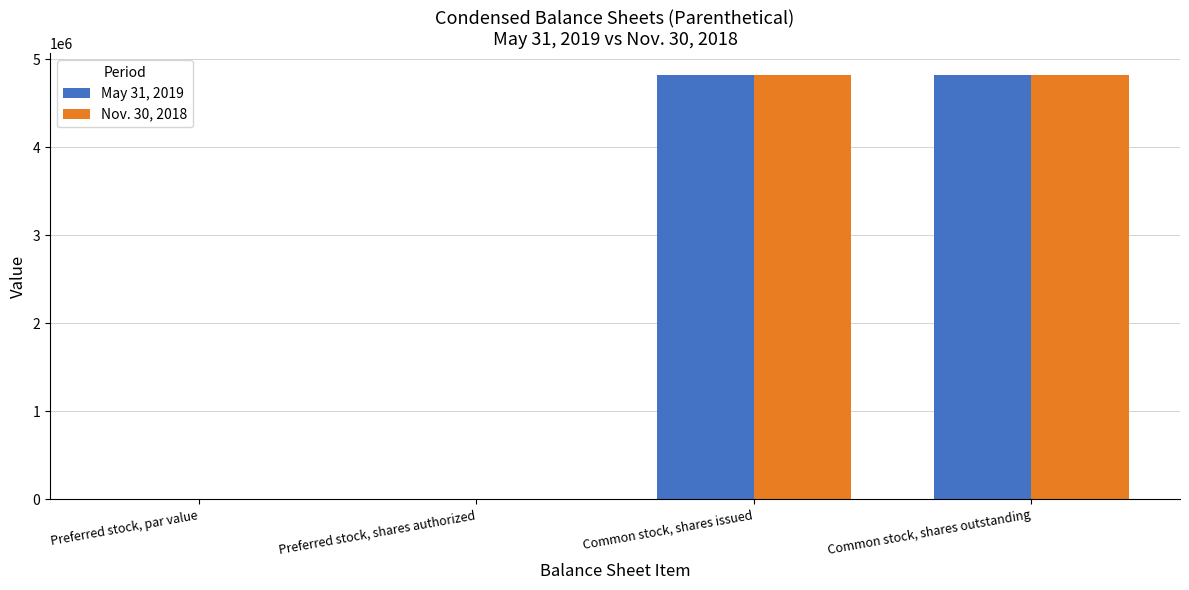

What is the total value across all series at Common stock, shares outstanding?

9650000.0